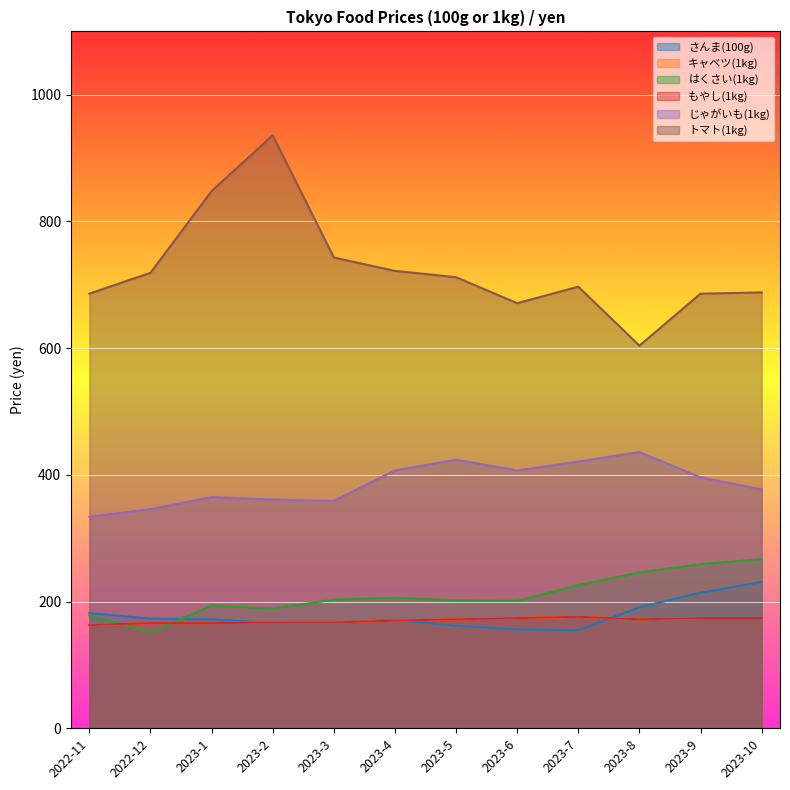

Between 2023-2 and 2023-7, which series saw the biggest shift?

トマト(1kg)